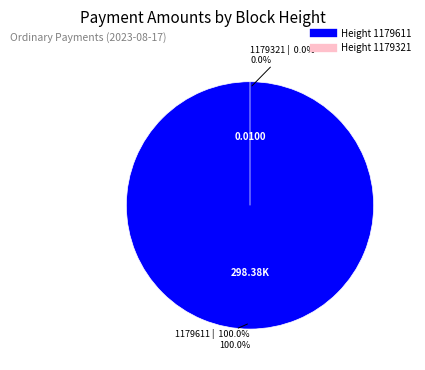

Is 1179611 the majority of the pie?

Yes